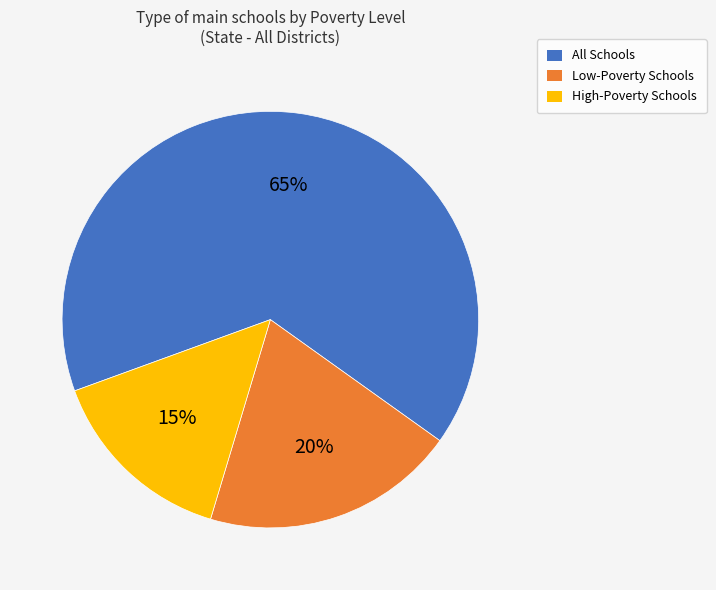

Between High-Poverty Schools and Low-Poverty Schools, which is larger?

Low-Poverty Schools